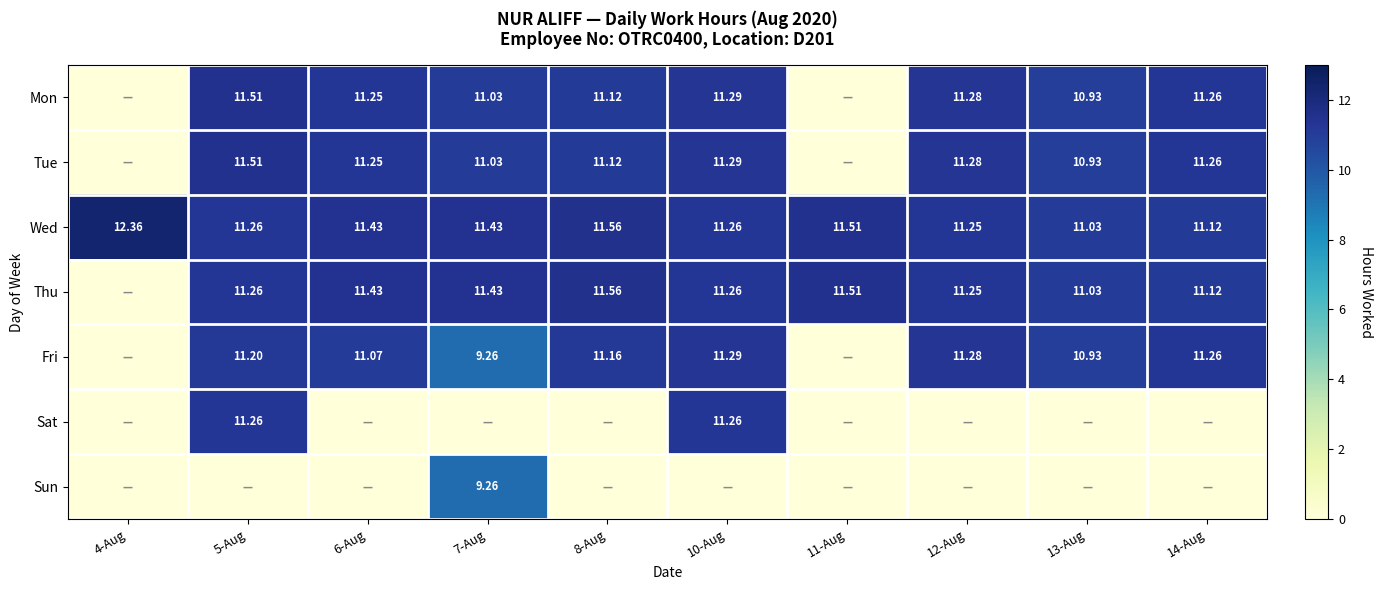

How many data points in Tue are above 11?

7